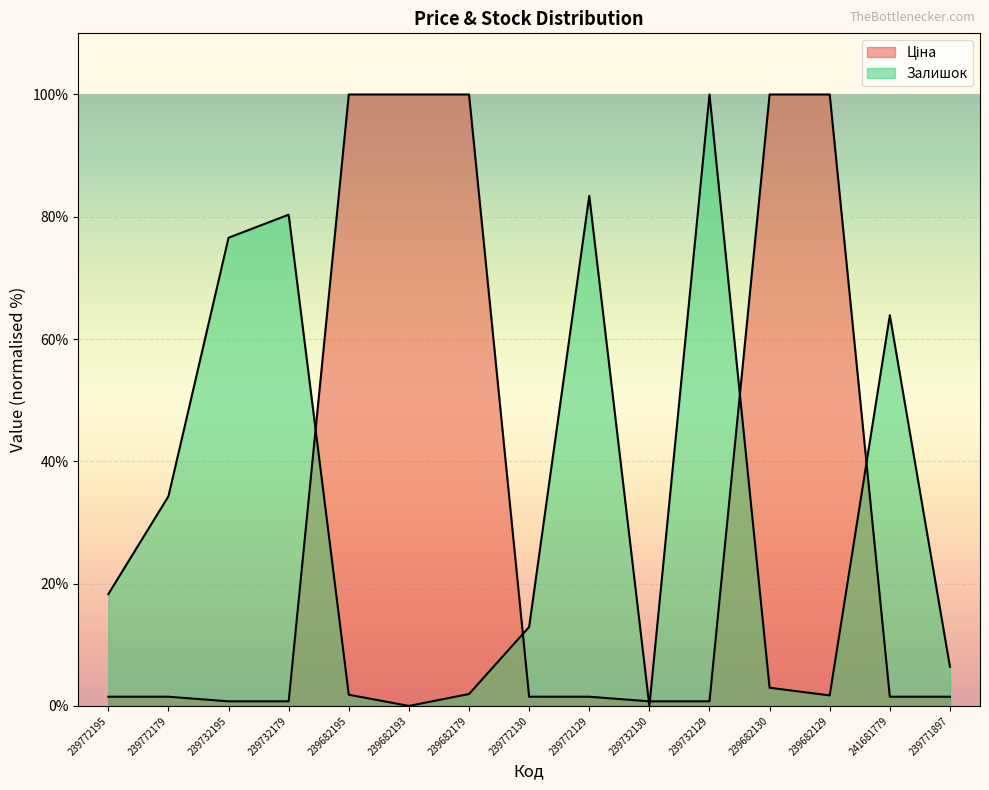

What is the difference between the second highest and second lowest values in the Залишок series?

83.4